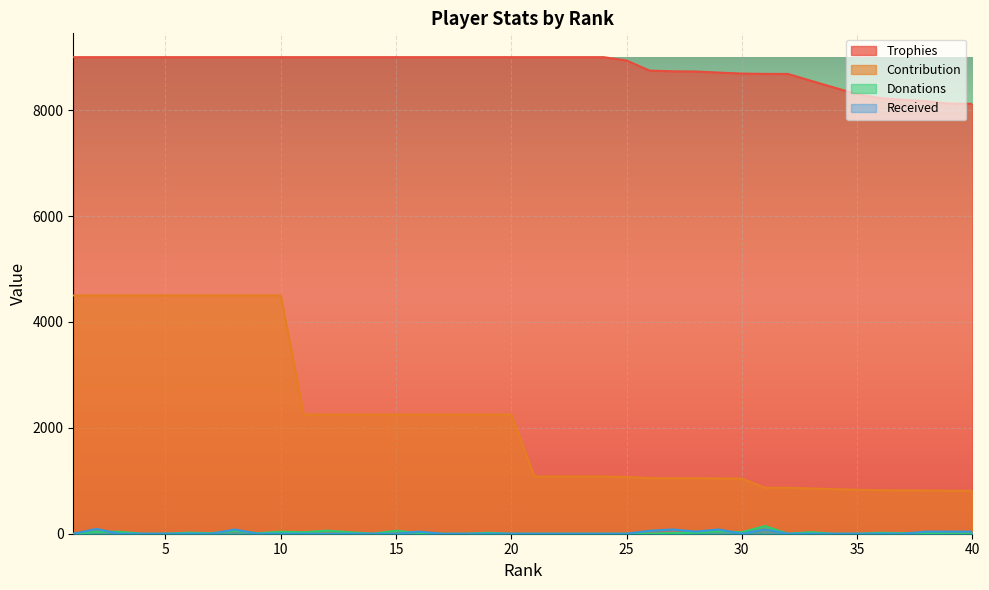

At how many categories does at least one series exceed 1970?

40